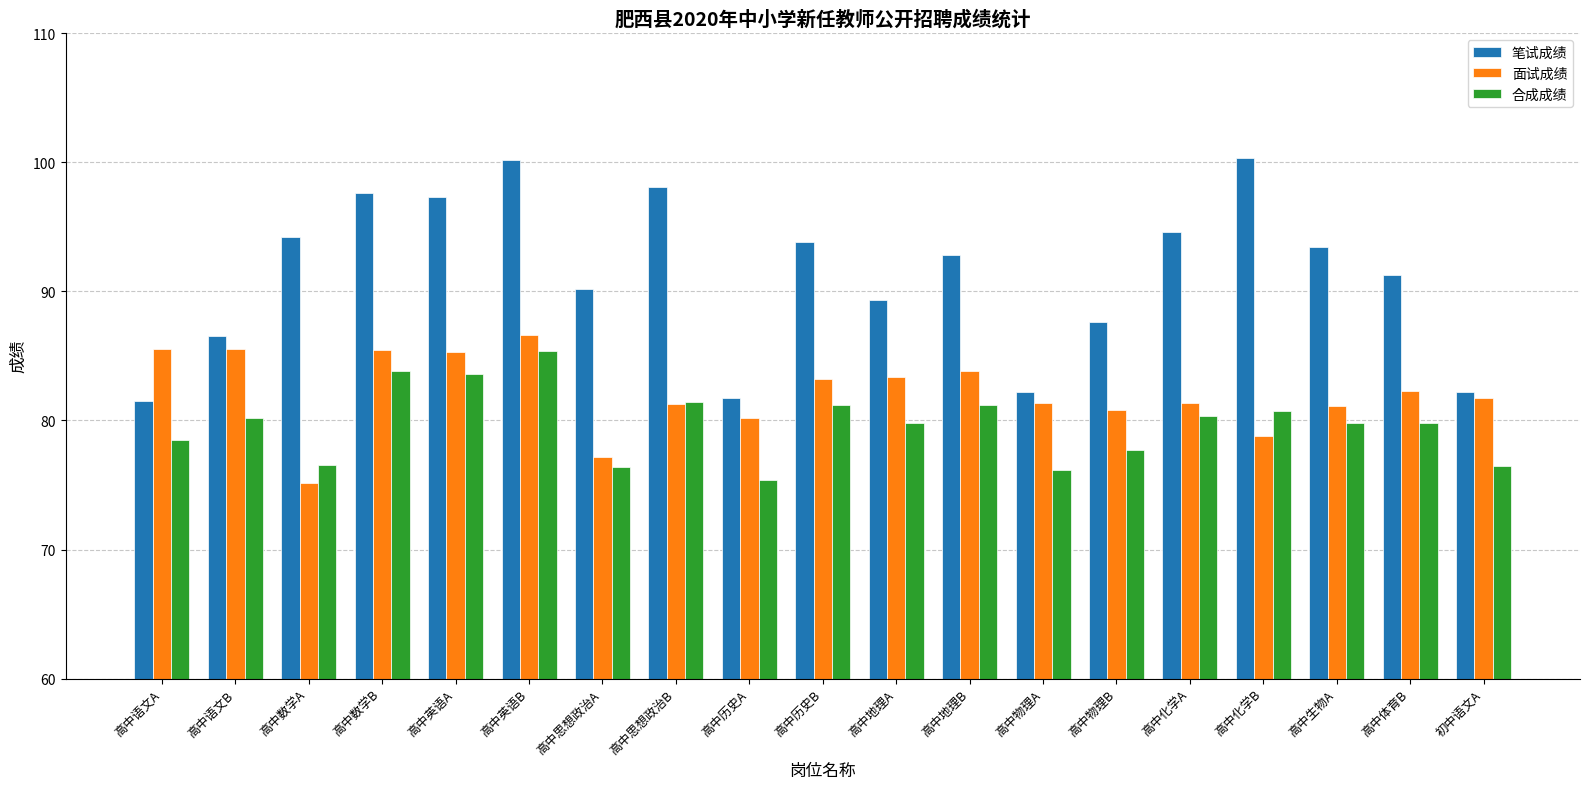

Rank the series by their average value, from highest to lowest.

笔试成绩, 面试成绩, 合成成绩